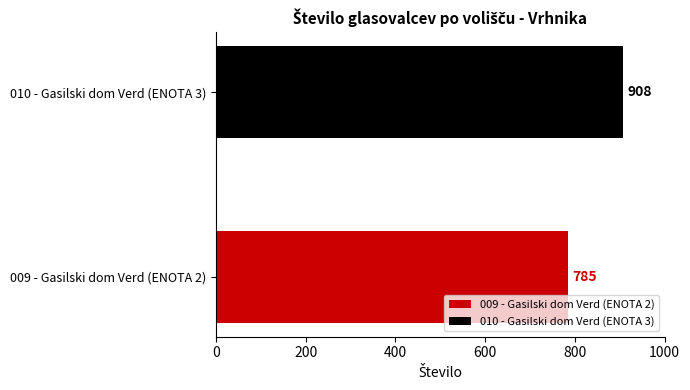

What is the greatest value displayed?

908